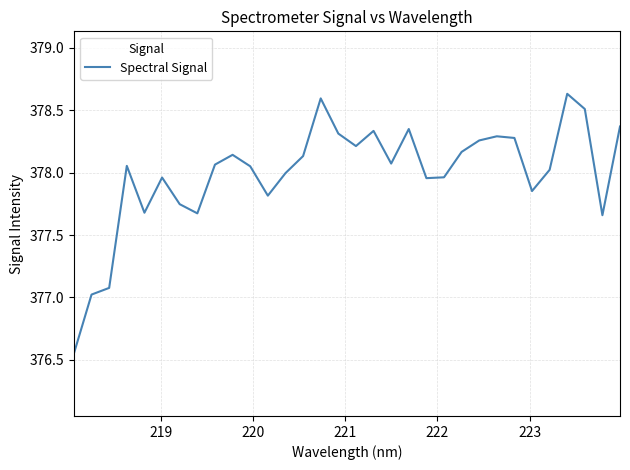

What is the difference between the maximum and minimum values?

2.1